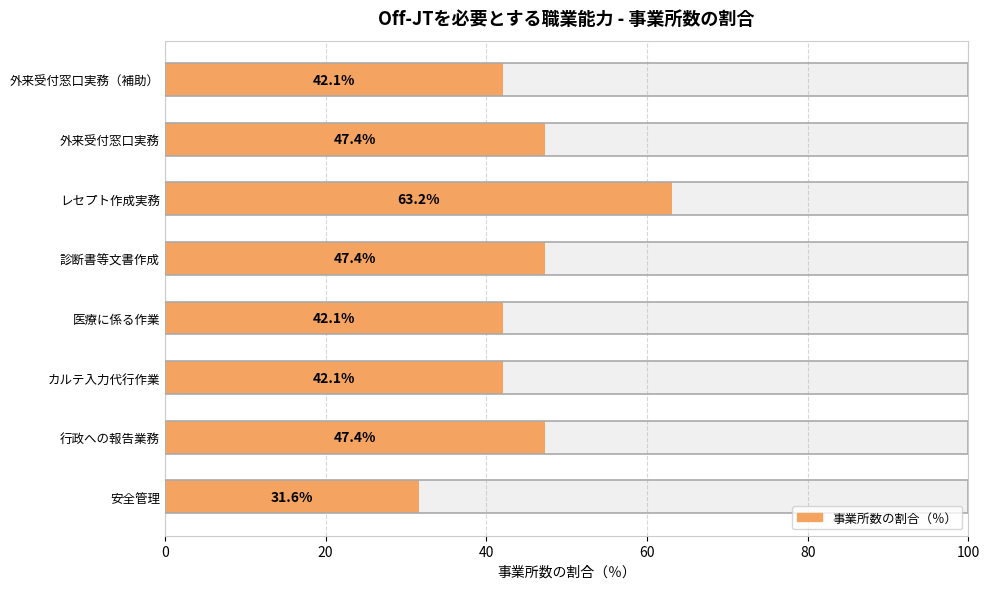

How many bars are there in total?

8